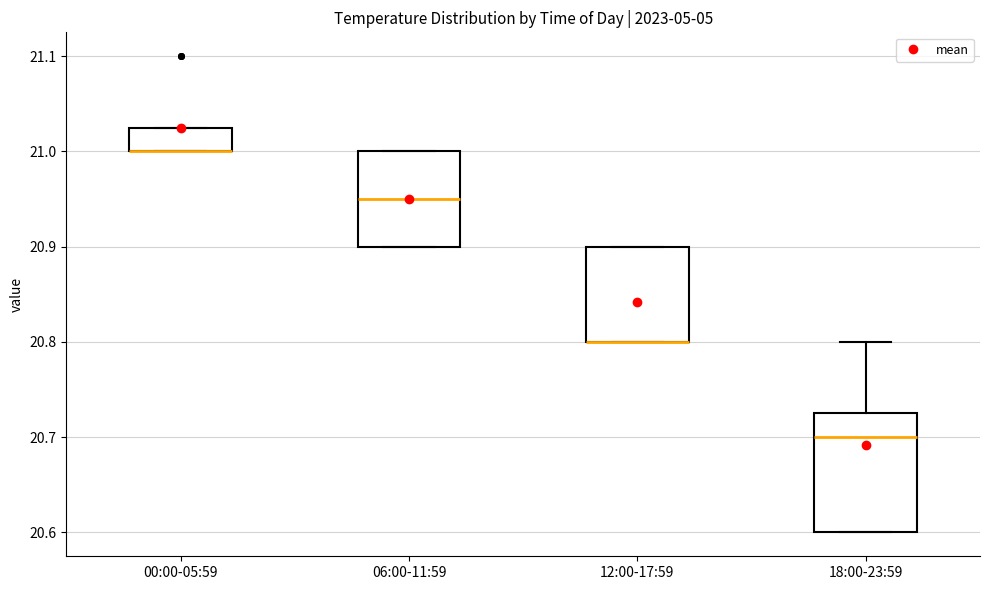

Reading left to right, transcribe this box plot: for each box, give where its median line is, the range the box spans, and where its two whiskers end, as read against the y-axis. The values are not printed on the chart, so give them approximately, as read against the axis.

00:00-05:59: median 21.00 (drawn on the box's lower edge), box 21.00 to 21.03, whiskers 21.00 to 21.03
06:00-11:59: median 20.95, box 20.90 to 21.00, whiskers 20.90 to 21.00
12:00-17:59: median 20.80 (drawn on the box's lower edge), box 20.80 to 20.90, whiskers 20.80 to 20.90
18:00-23:59: median 20.70, box 20.60 to 20.73, whiskers 20.60 to 20.80